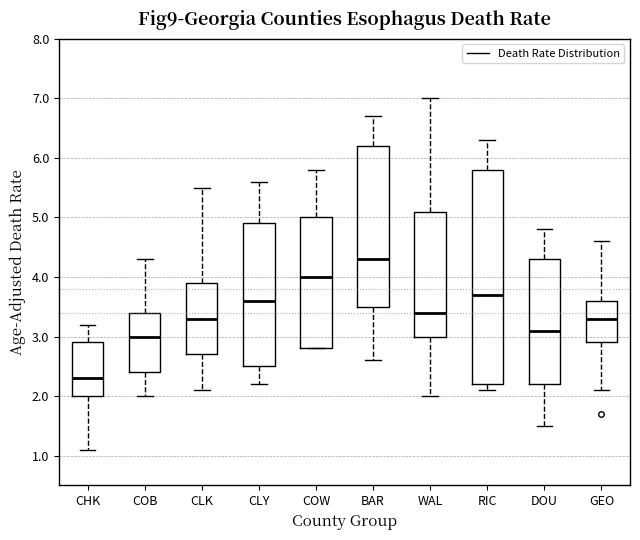

Which box is the tallest, from its lower edge to its upper edge?

RIC